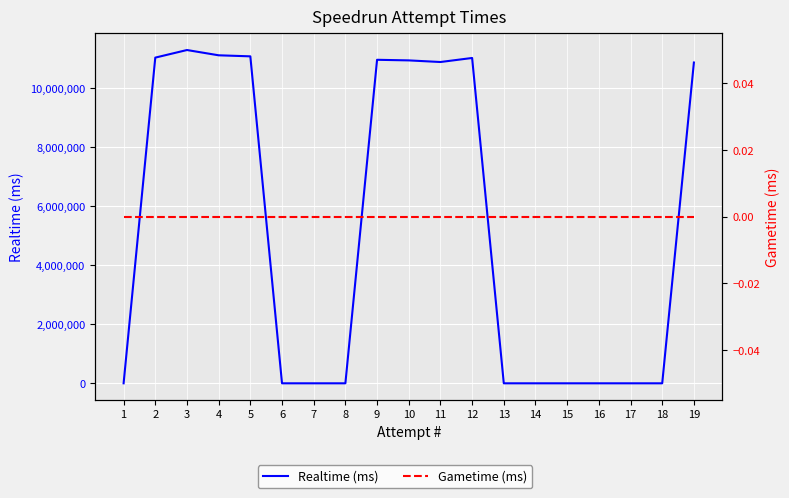

True or false: Realtime (ms) has a value of 17708894 at 19.

False